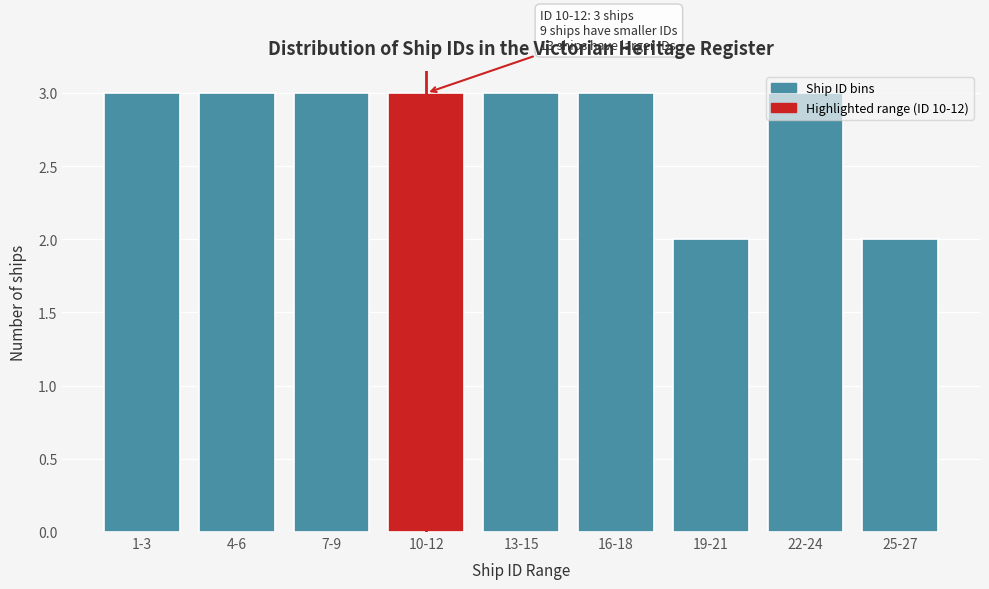

Is it true that the value at 7-9 is 3?

True